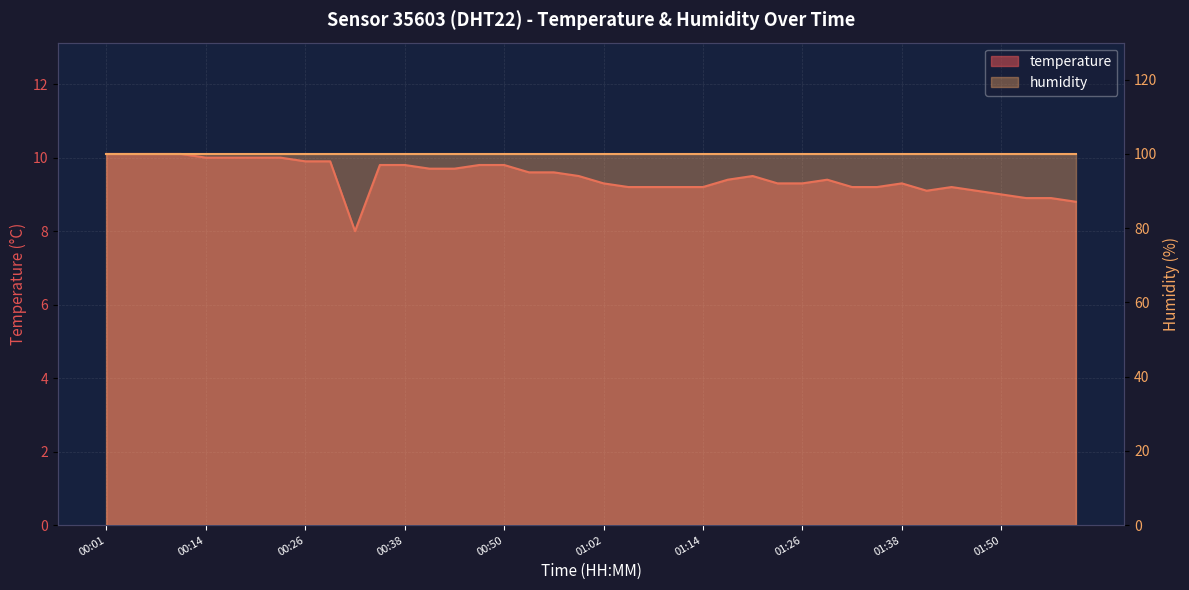

How many data points does each series have?

40